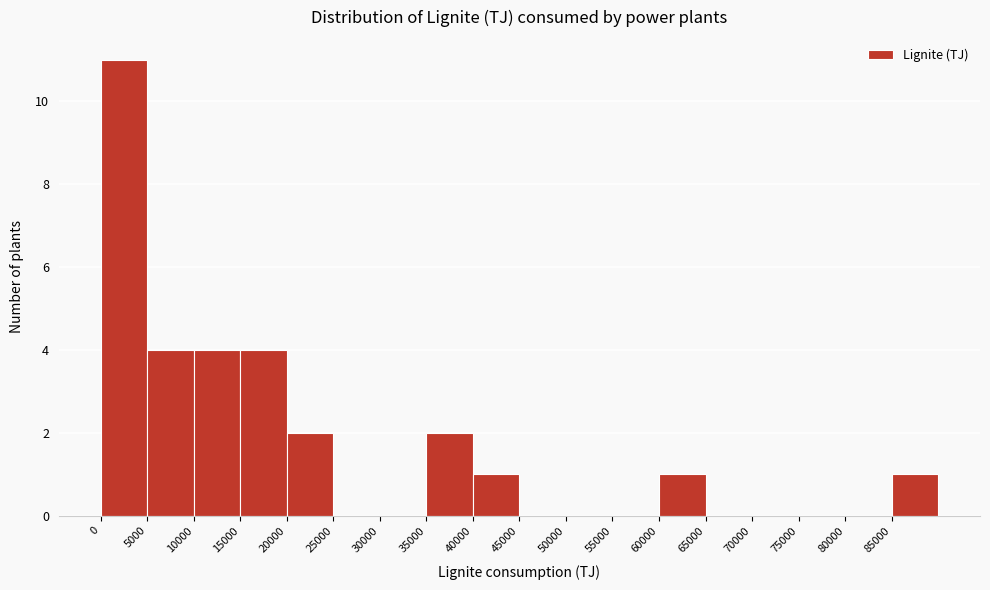

Which range on the x-axis has the tallest bar?

0 to 5000